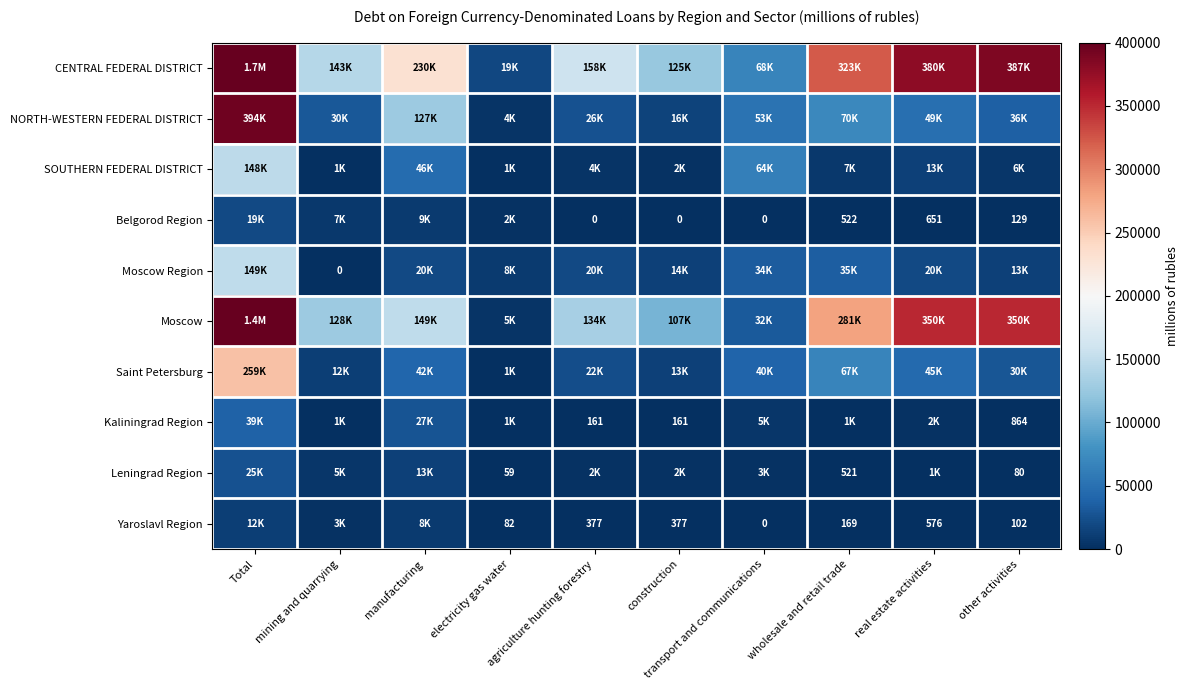

True or false: Yaroslavl Region has a value of 131 at construction.

False